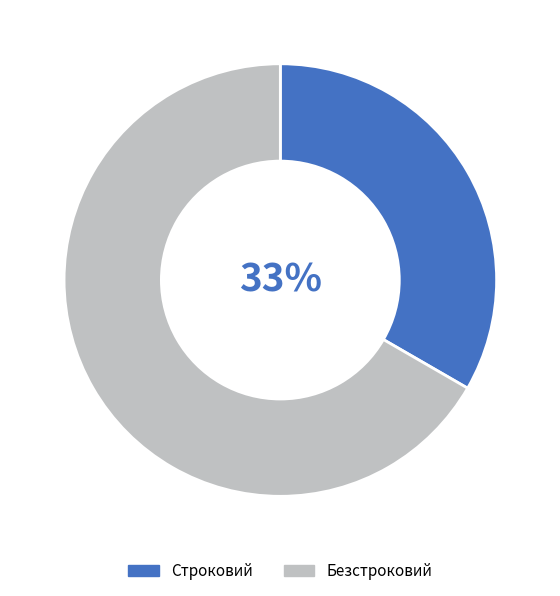

Approximately how many times larger is the value at Строковий compared to Безстроковий?

0.5